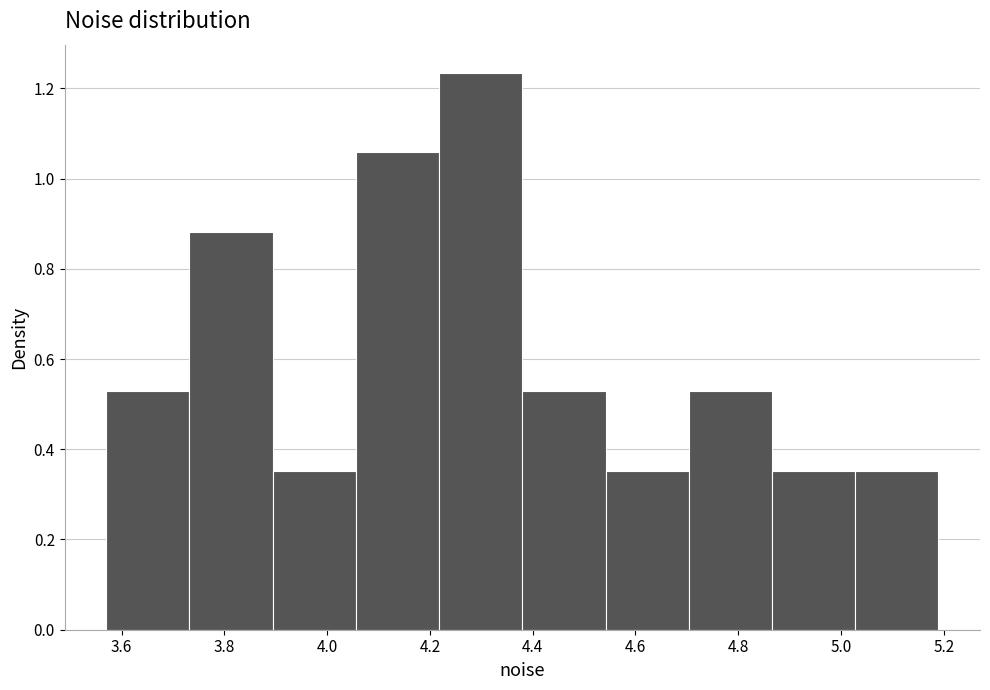

Reading left to right, list every bar in this chart as the range it spans on the x-axis followed by its height. Neither the bar edges nor the heights are printed on the chart, so give them approximately, as read against the axes.

3.58 to 3.74: 0.52
3.74 to 3.90: 0.88
3.90 to 4.06: 0.36
4.06 to 4.22: 1.06
4.22 to 4.38: 1.24
4.38 to 4.54: 0.52
4.54 to 4.70: 0.36
4.70 to 4.86: 0.52
4.86 to 5.02: 0.36
5.02 to 5.18: 0.36